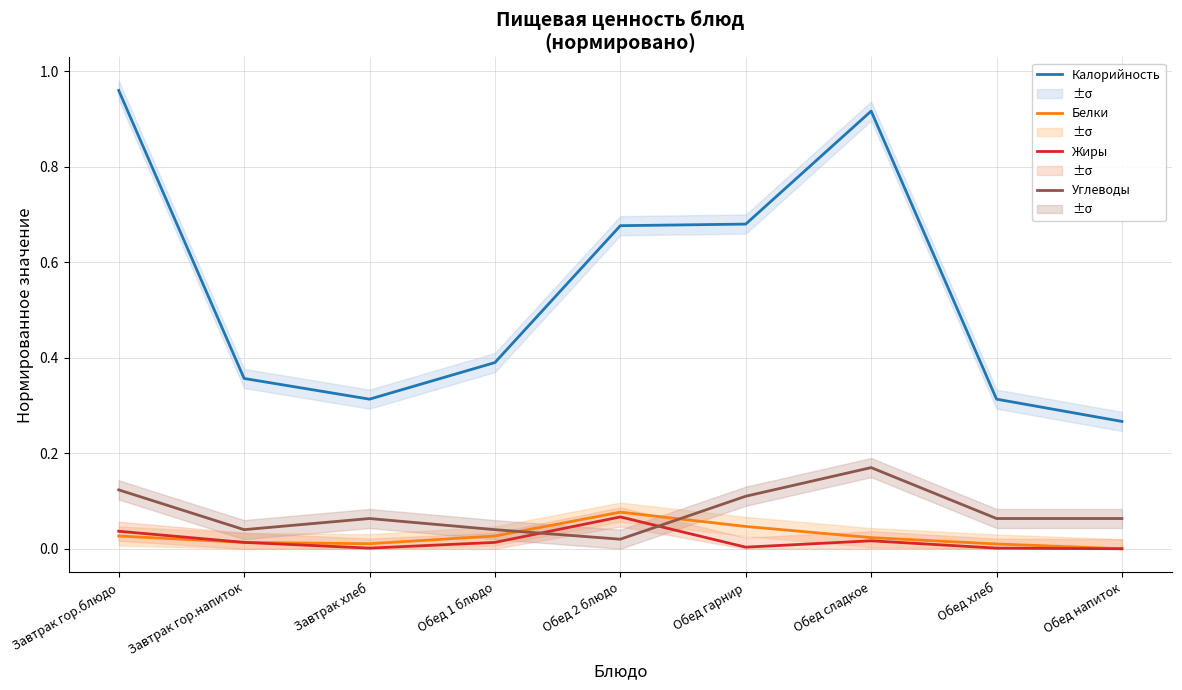

Is it true that Углеводы equals 0.1 at Завтрак гор.блюдо?

True